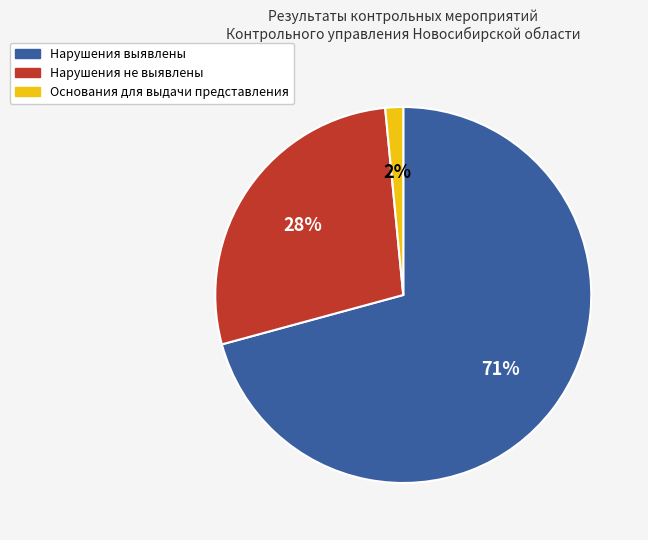

To the nearest percent, what is the combined percentage of Основания для выдачи представления and Нарушения выявлены?

72%